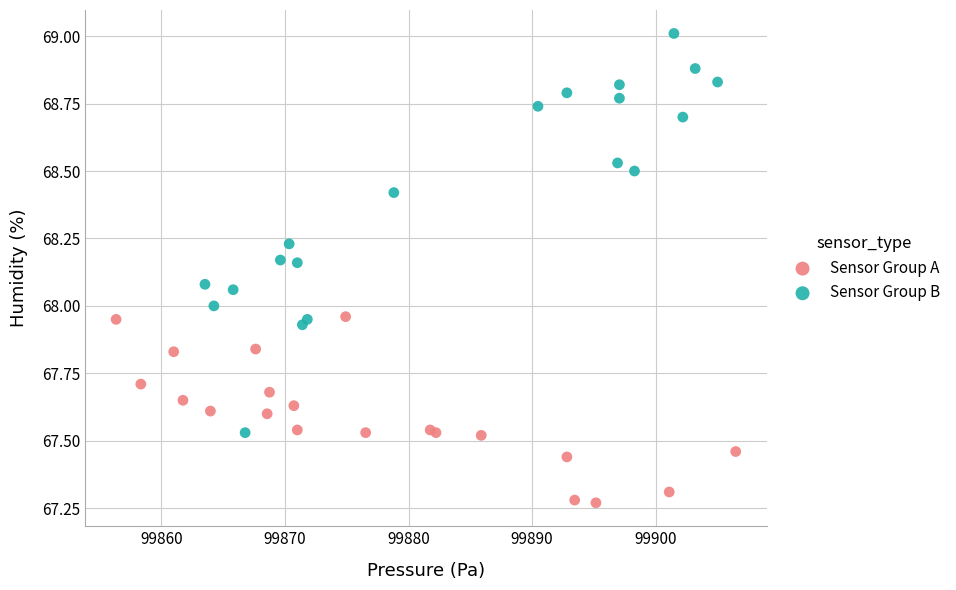

Which series reaches the minimum Y coordinate?

Sensor Group A